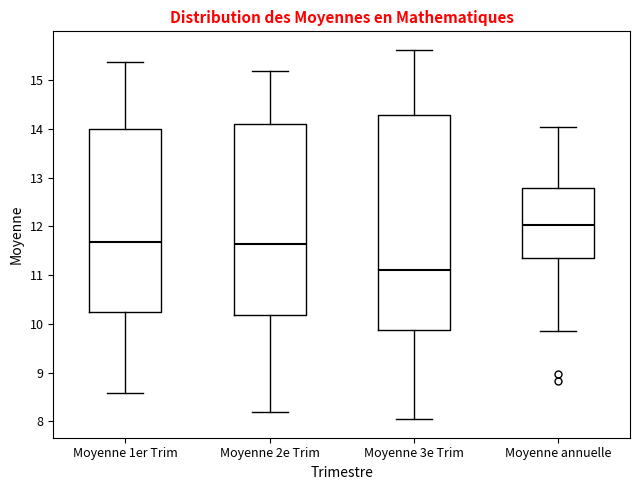

Which box is the tallest, from its lower edge to its upper edge?

Moyenne 3e Trim